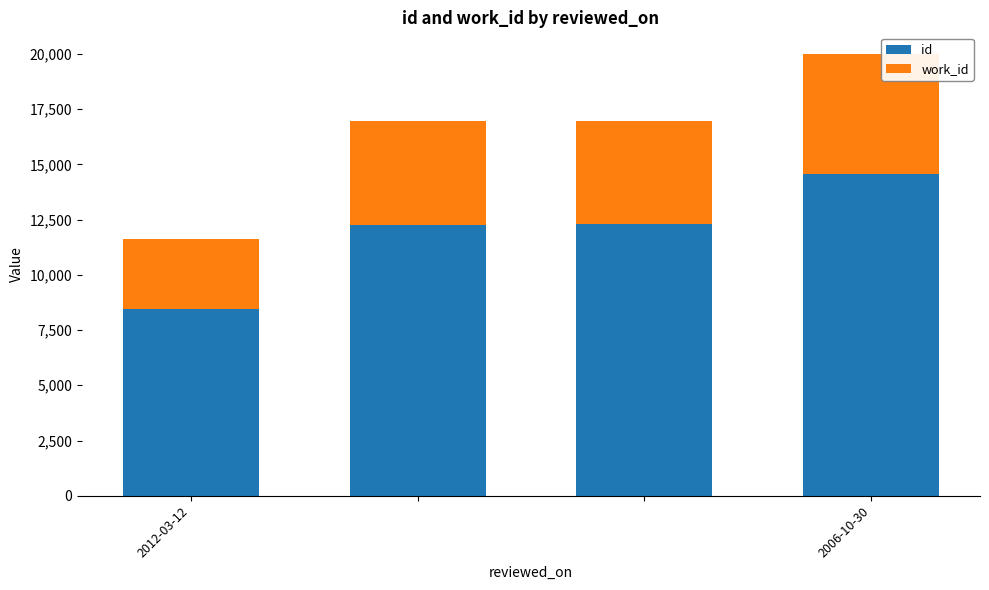

What is the difference between the maximum and minimum values in the id series?

6109